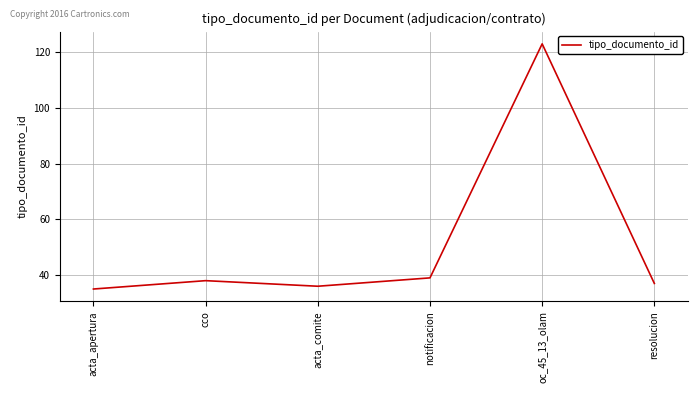

Count the number of categories in the chart.

6